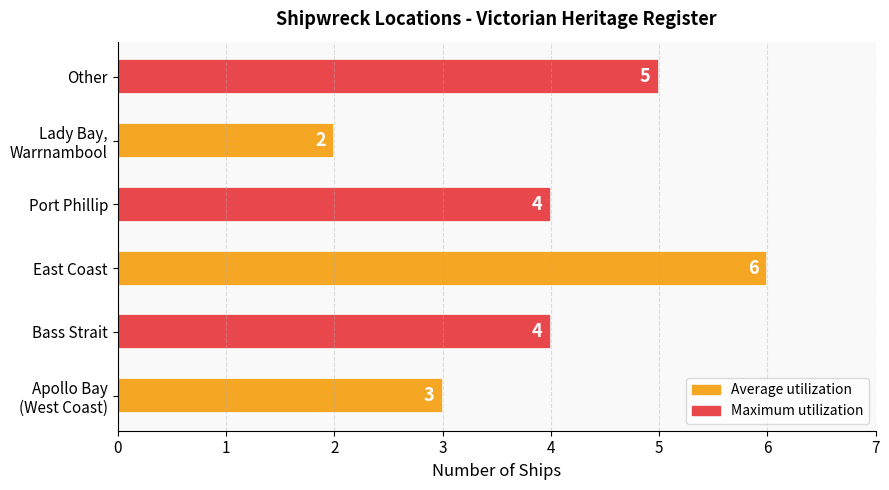

How many values are between 3 and 5?

4